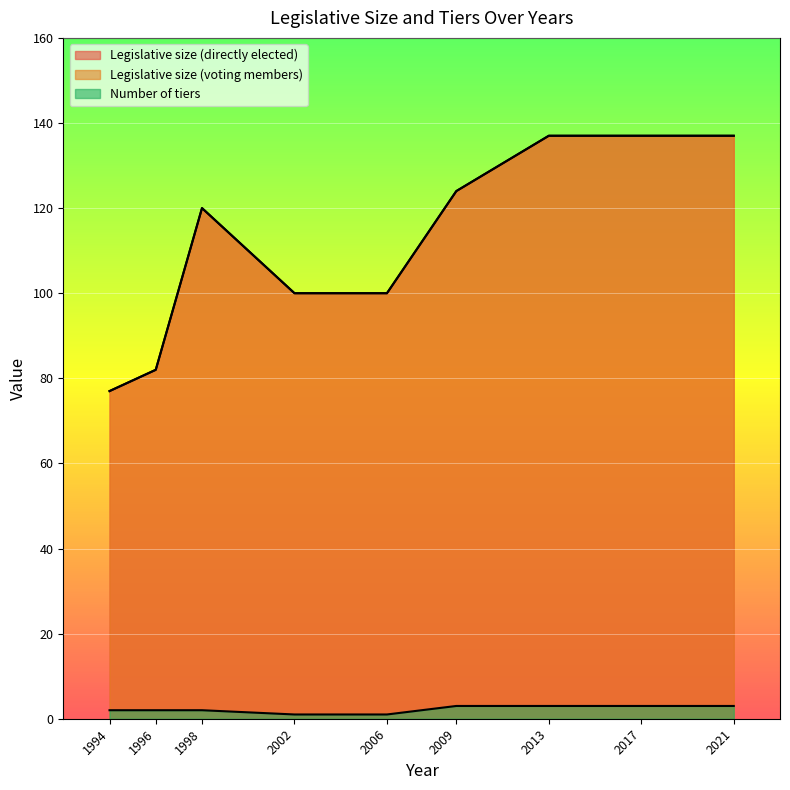

The Number of tiers series shows 5 at 2017. True or false?

False